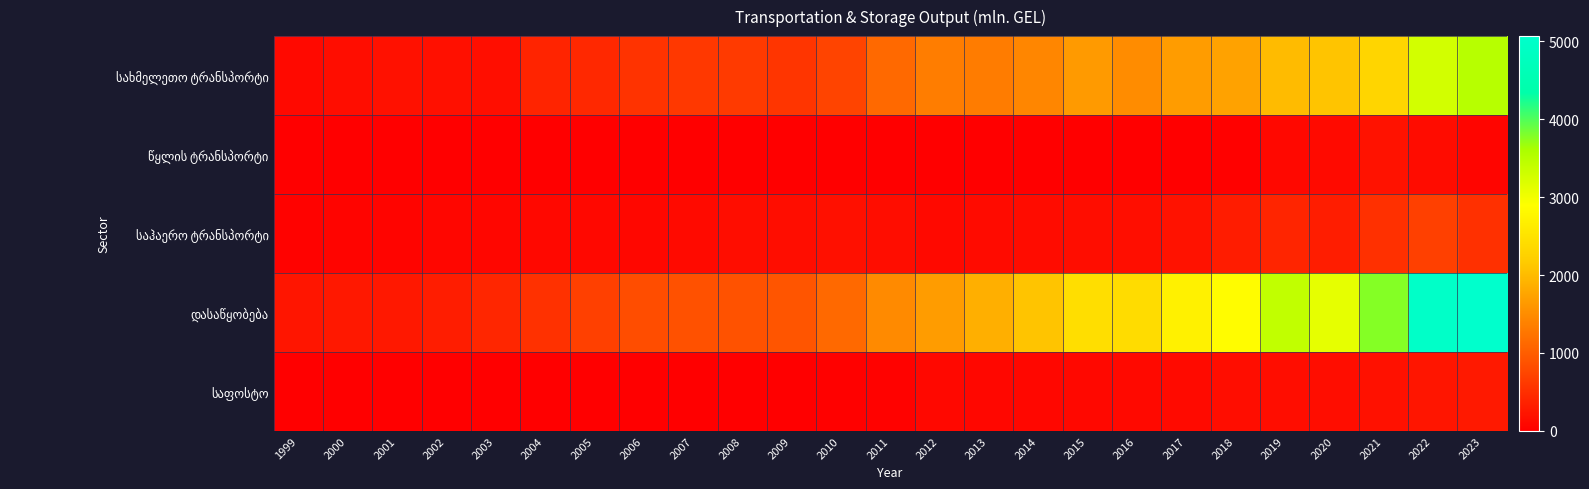

Rank the categories by საჰაერო ტრანსპორტი value from lowest to highest.

1999, 2001, 2000, 2002, 2003, 2006, 2005, 2004, 2012, 2007, 2013, 2014, 2009, 2011, 2008, 2015, 2016, 2010, 2017, 2018, 2020, 2019, 2021, 2023, 2022